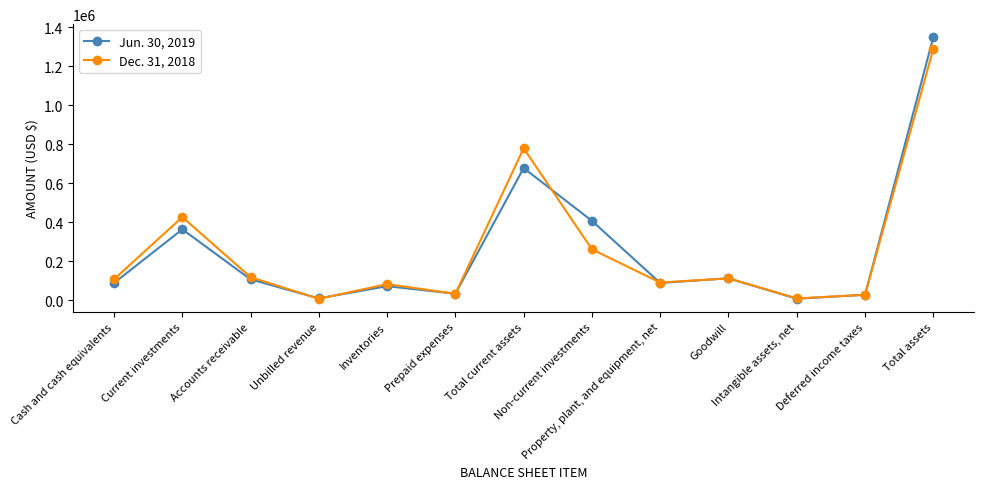

Which series has the widest spread of values?

Jun. 30, 2019